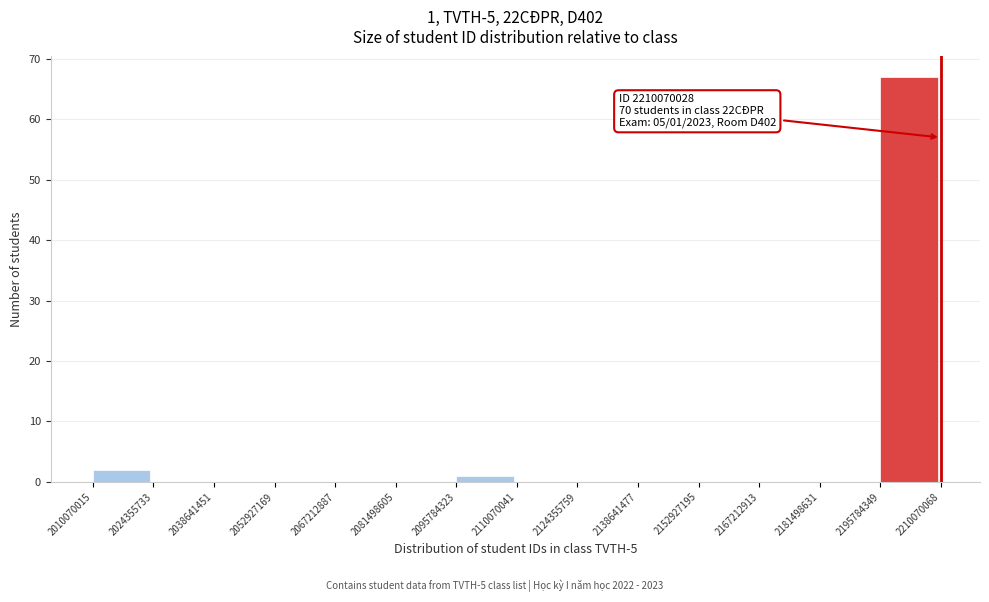

Which range on the x-axis has the tallest bar?

2195784349 to 2210070068